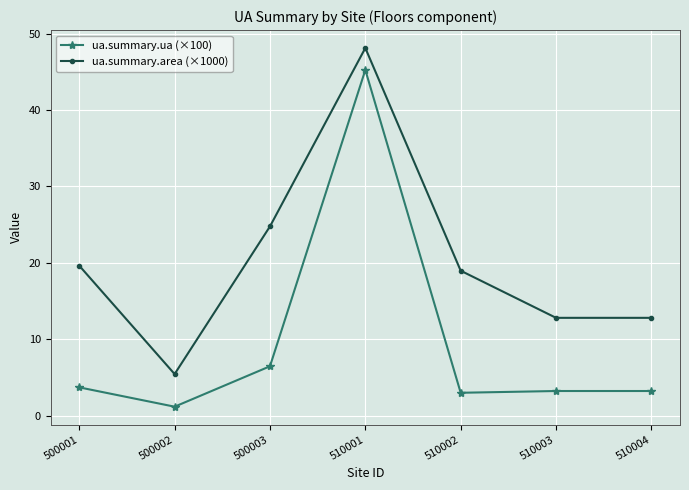

True or false: ua.summary.ua (×100) and ua.summary.area (×1000) intersect in this chart.

False